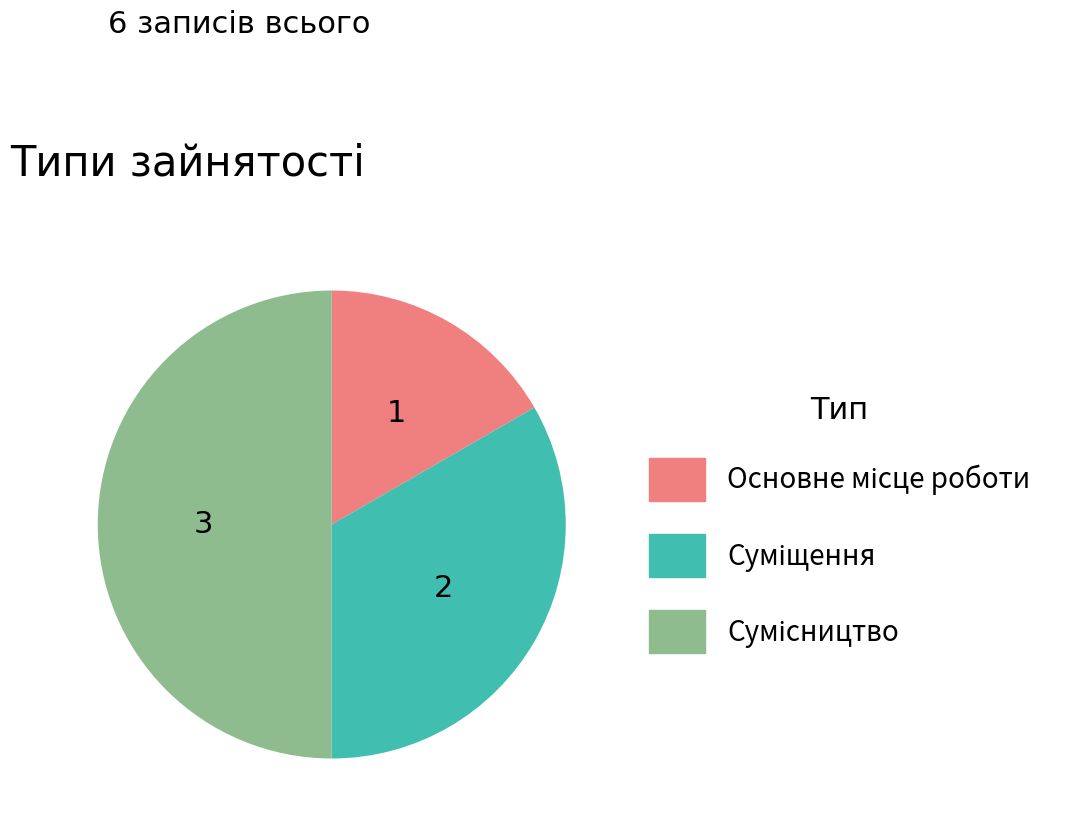

To the nearest percent, what percentage of the pie is Основне місце роботи?

17%